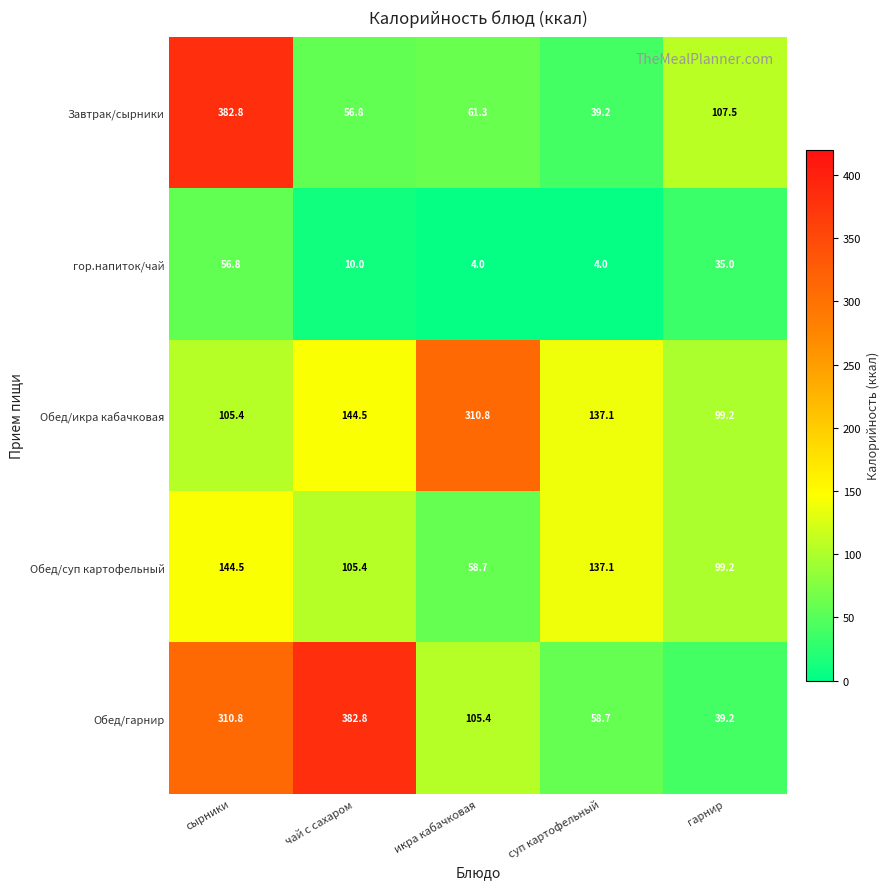

What is the minimum value for Обед/гарнир?

39.2